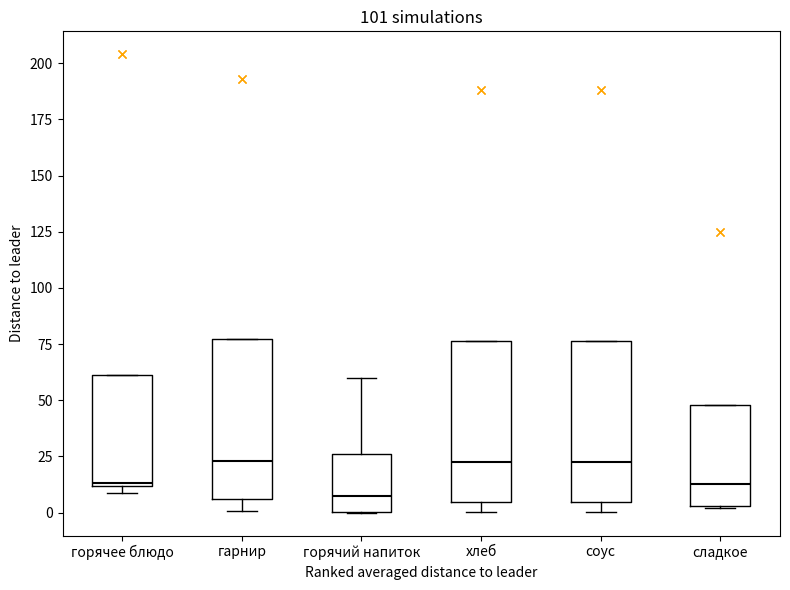

Reading left to right, transcribe this box plot: for each box, give where its median line is, the range the box spans, and where its two whiskers end, as read against the y-axis. The values are not printed on the chart, so give them approximately, as read against the axis.

горячее блюдо: median 15, box 10 to 60, whiskers 10 (just below the box's lower edge) to 60
гарнир: median 25, box 5 to 75, whiskers 0 to 75
горячий напиток: median 10, box 0 to 25, whiskers 0 to 60
хлеб: median 25, box 5 to 75, whiskers 0 to 75
соус: median 25, box 5 to 75, whiskers 0 to 75
сладкое: median 15, box 5 to 50, whiskers 0 to 50